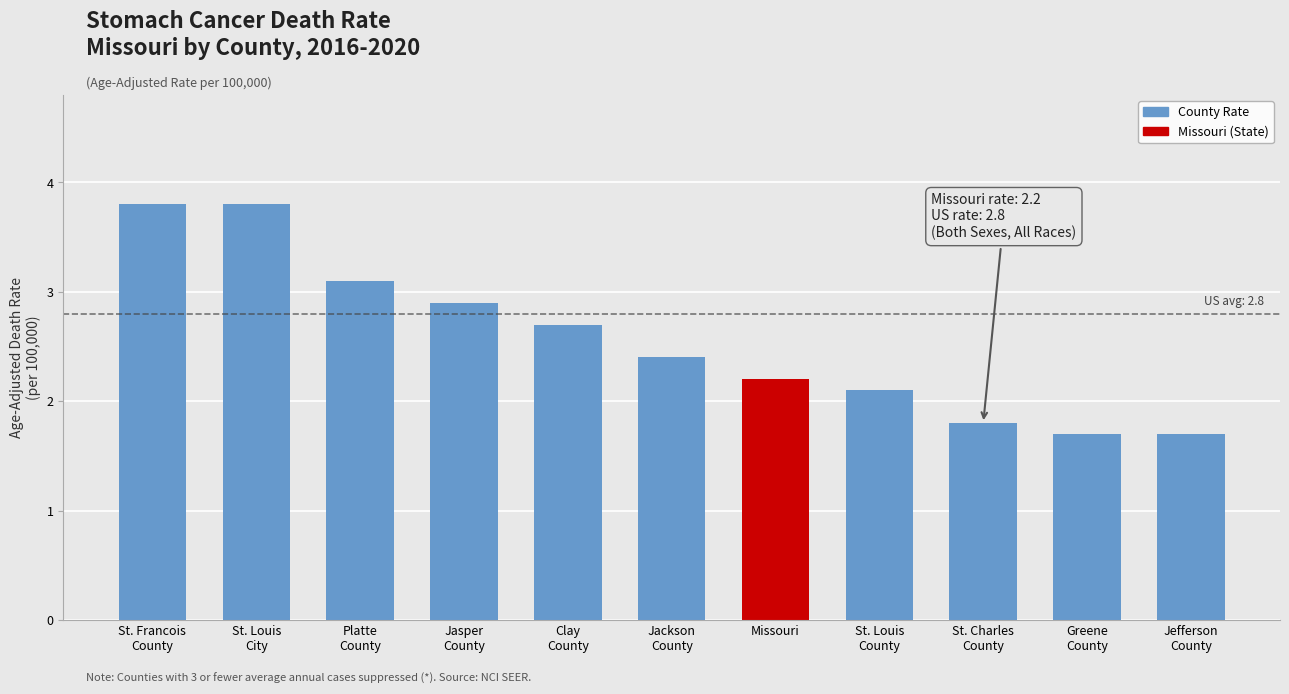

How many bars are there in total?

11